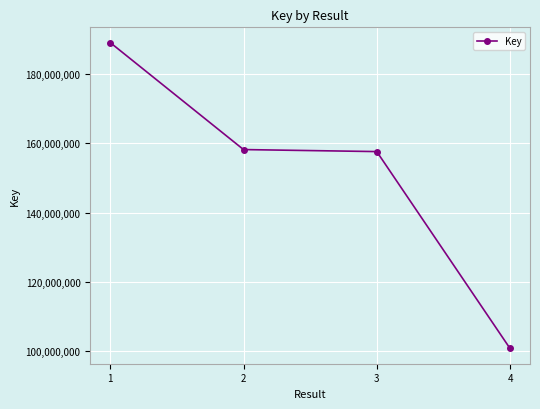

Reading left to right, list all the values displayed in this chart.

1=189189124	2=158227855	3=157642046	4=100651307